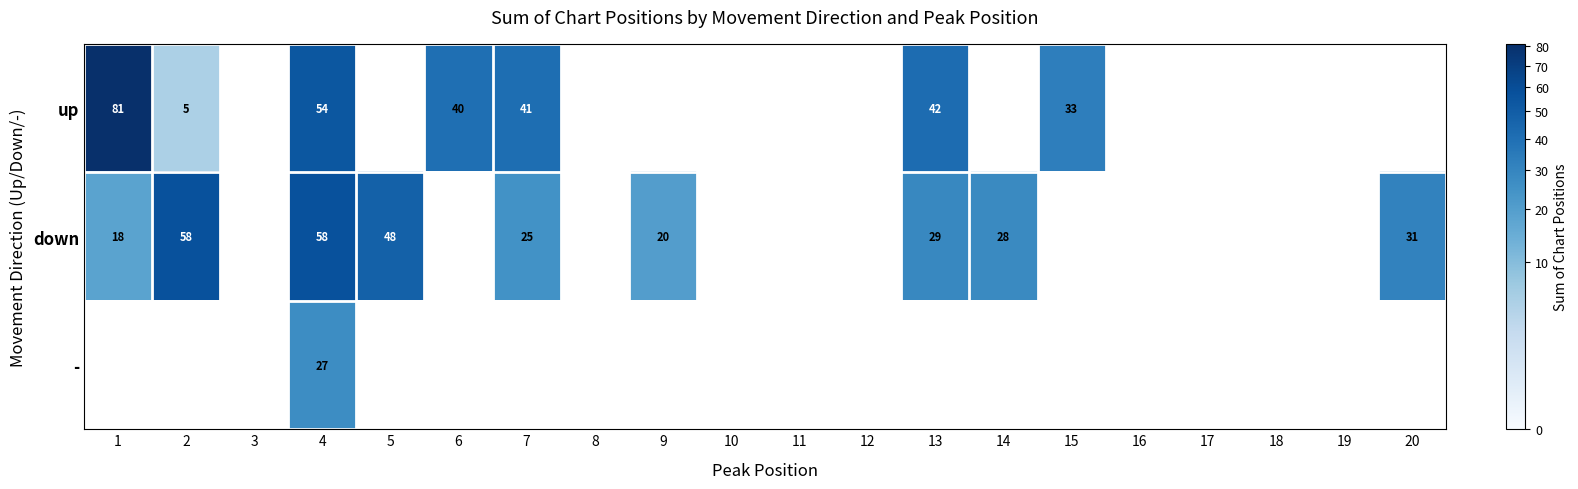

Between 9 and 14, which is larger?

14